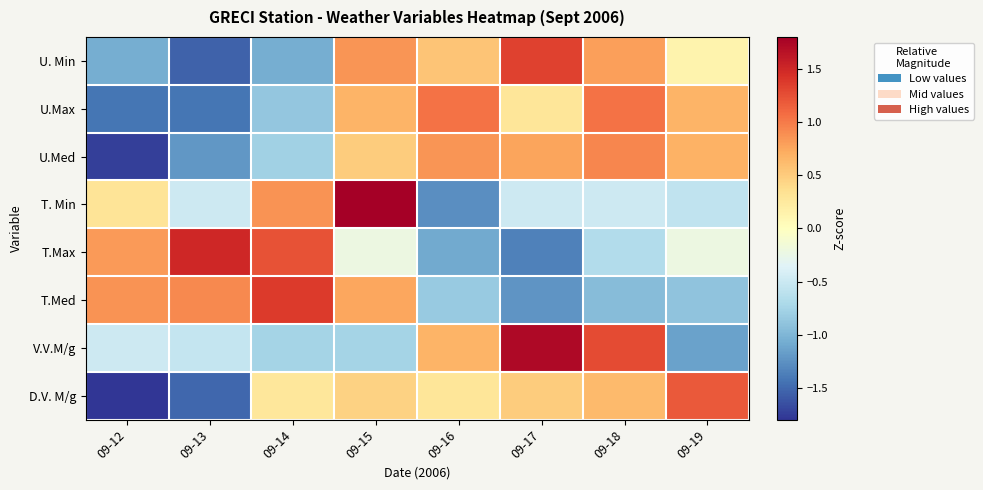

At which category is the sum across all series the highest?

09-15